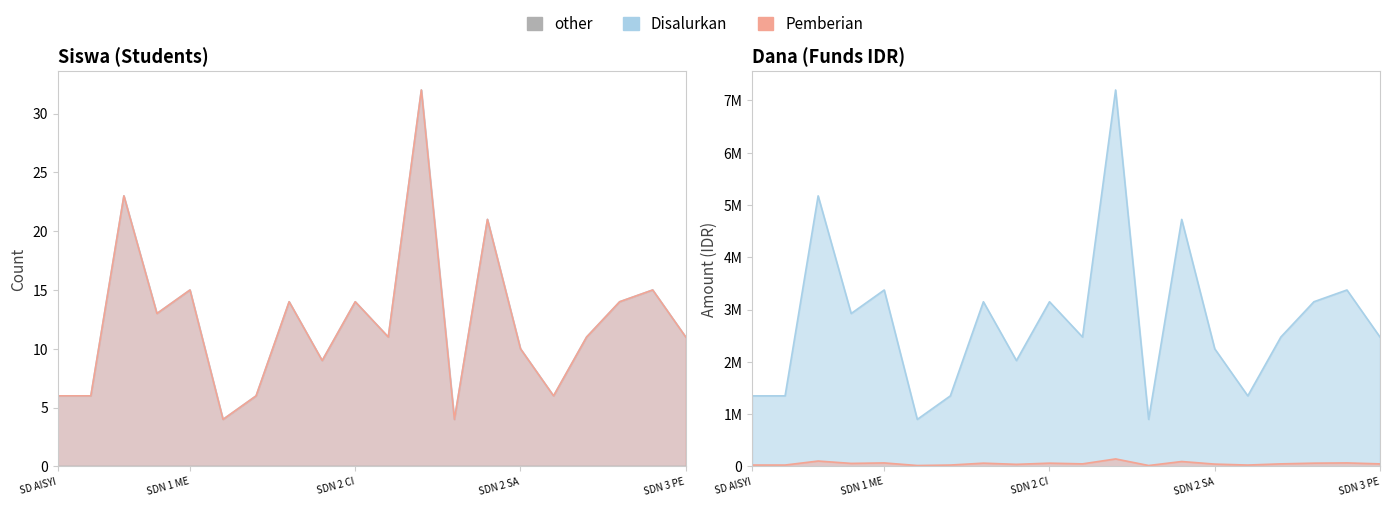

At which label is Siswa Pemberian closest to 18?

SDN 1 ME